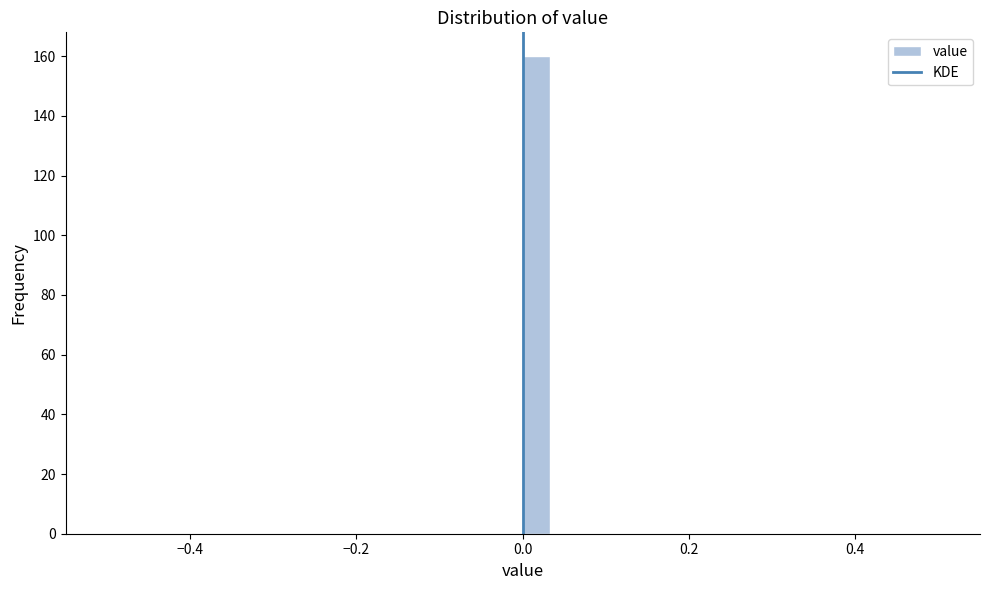

Around what value on the x-axis is the tallest bar? Give the approximate position of its centre, as read against the axis.

0.02